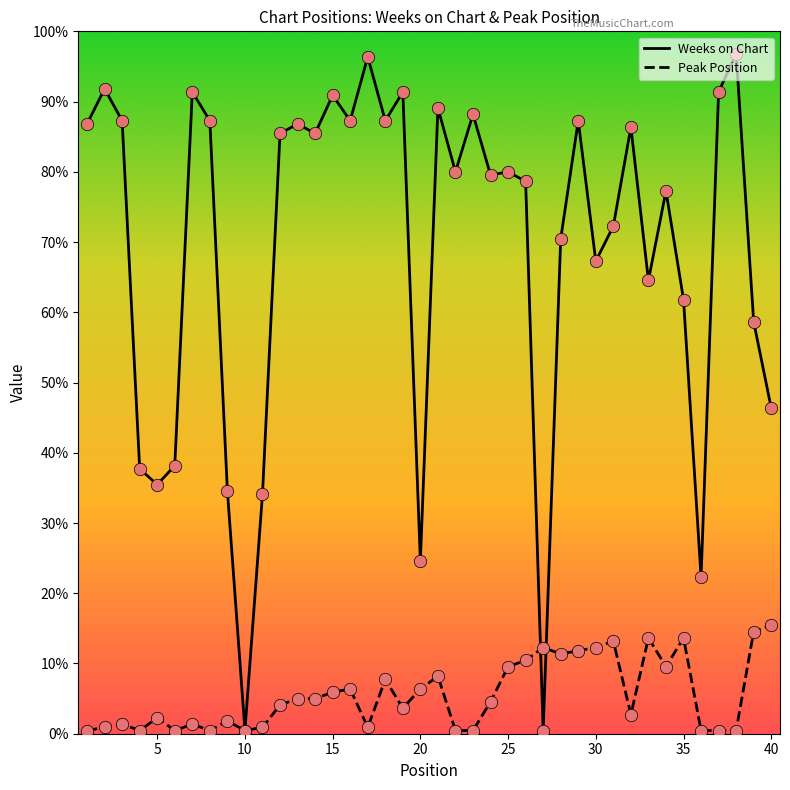

Does the chart have visible grid lines?

No